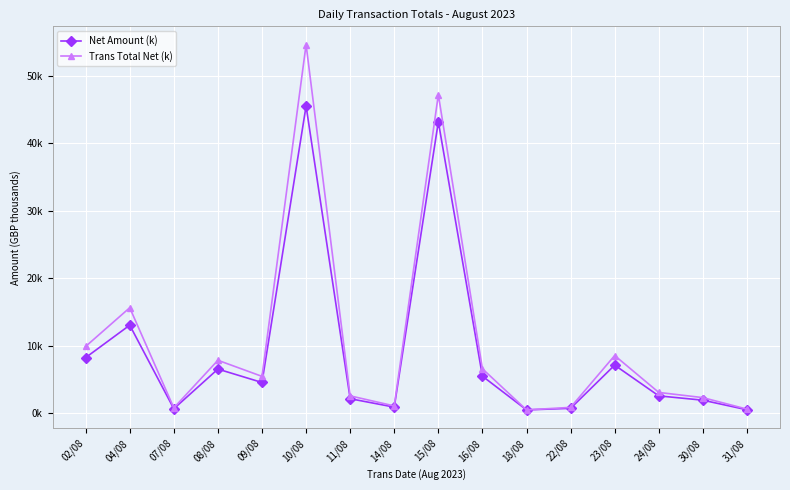

Does the chart have visible grid lines?

Yes